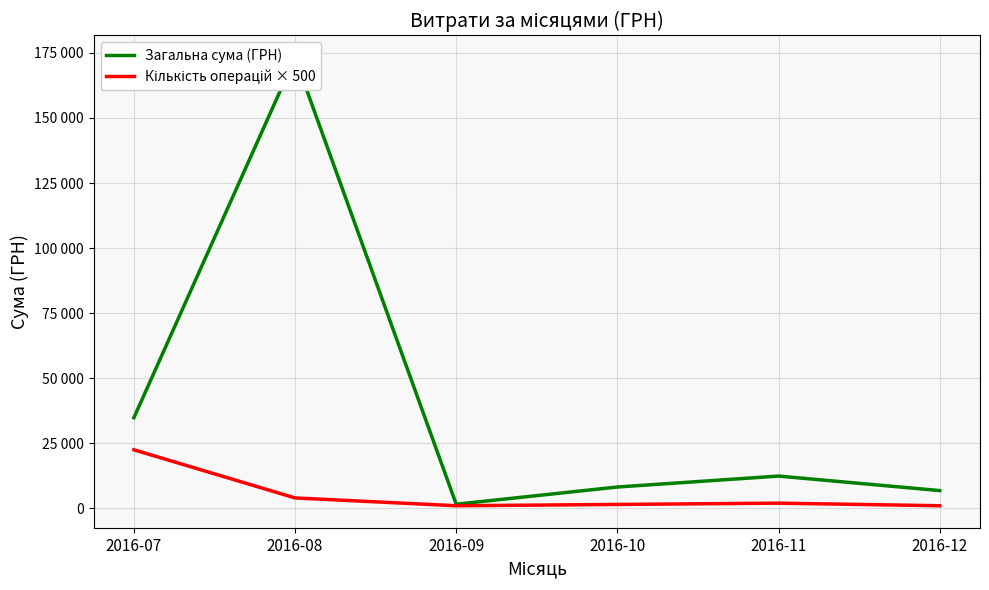

True or false: Загальна сума (ГРН) has more than 0 points higher than both neighbors.

True